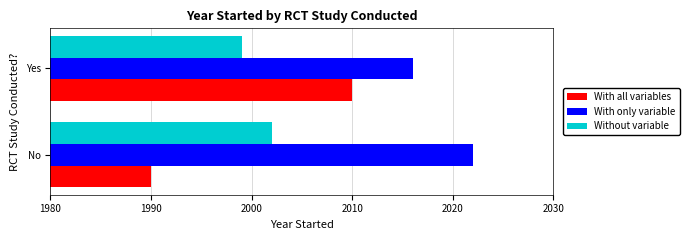

List the series in order of their peak value, highest first.

With only variable, With all variables, Without variable